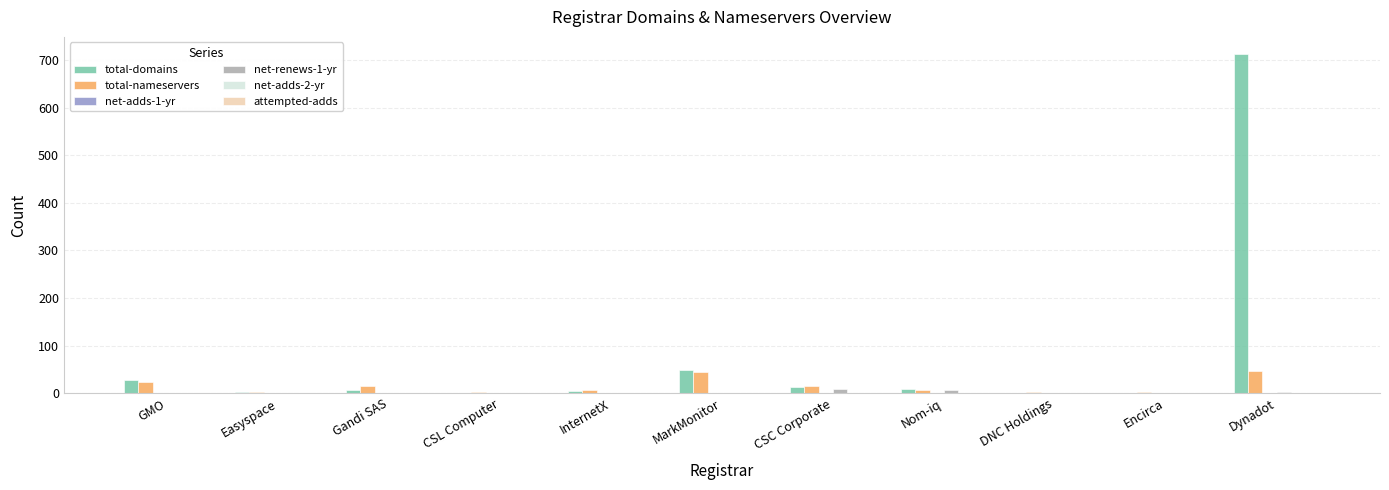

Which label corresponds to the largest value in the chart?

Dynadot